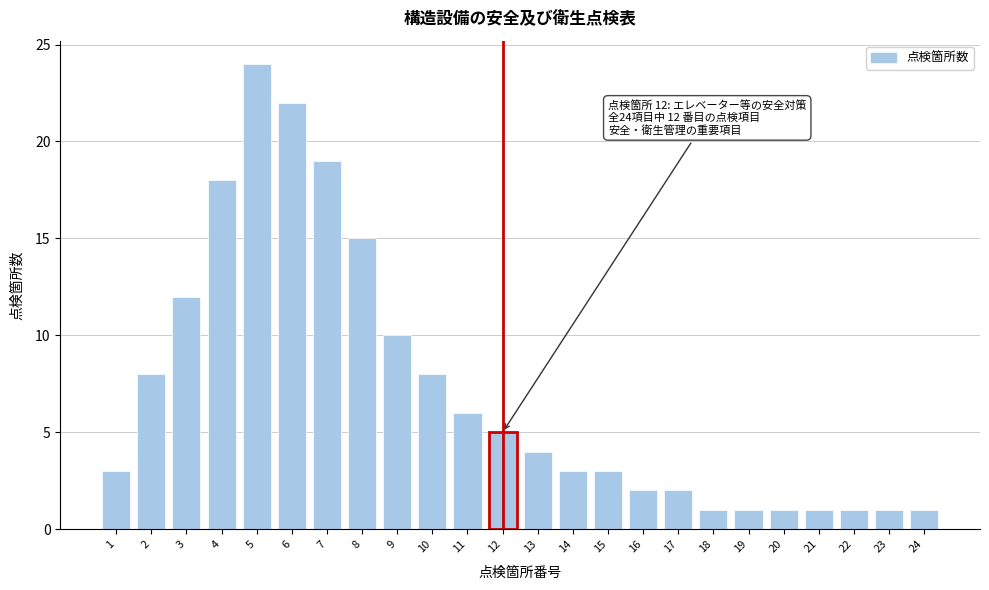

Reading left to right, transcribe all the data shown in this chart.

3	8	12	18	24	22	19	15	10	8	6	5	4	3	3	2	2	1	1	1	1	1	1	1